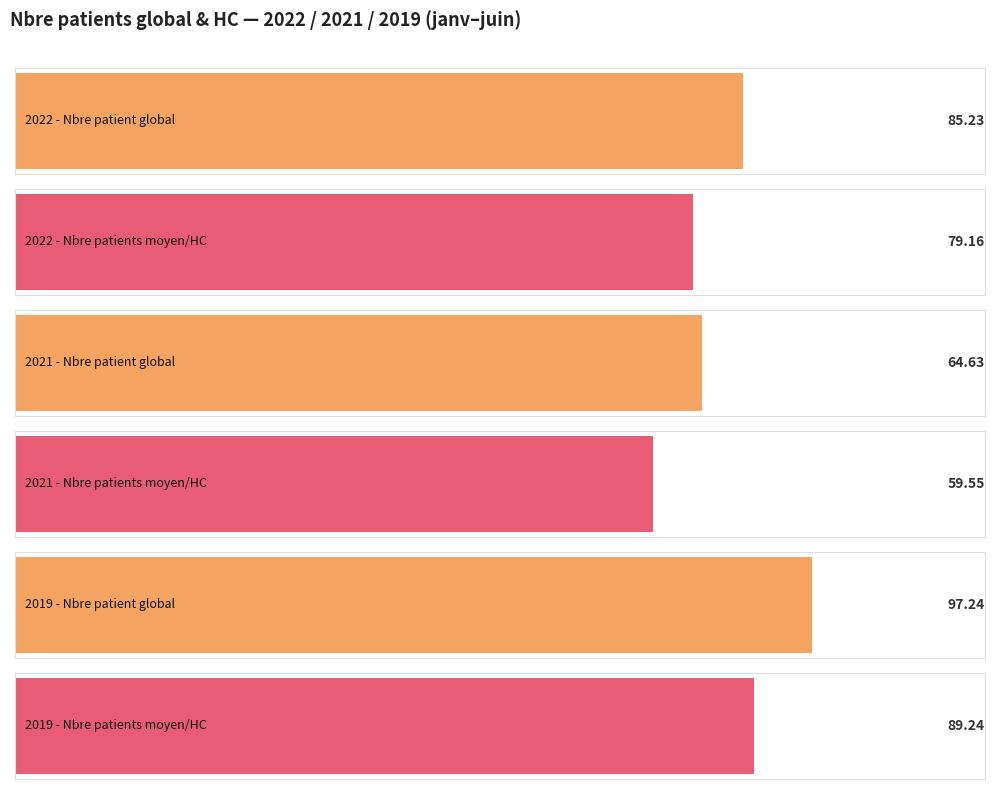

Which series has the largest total across all categories?

2019 - Nbre patient global